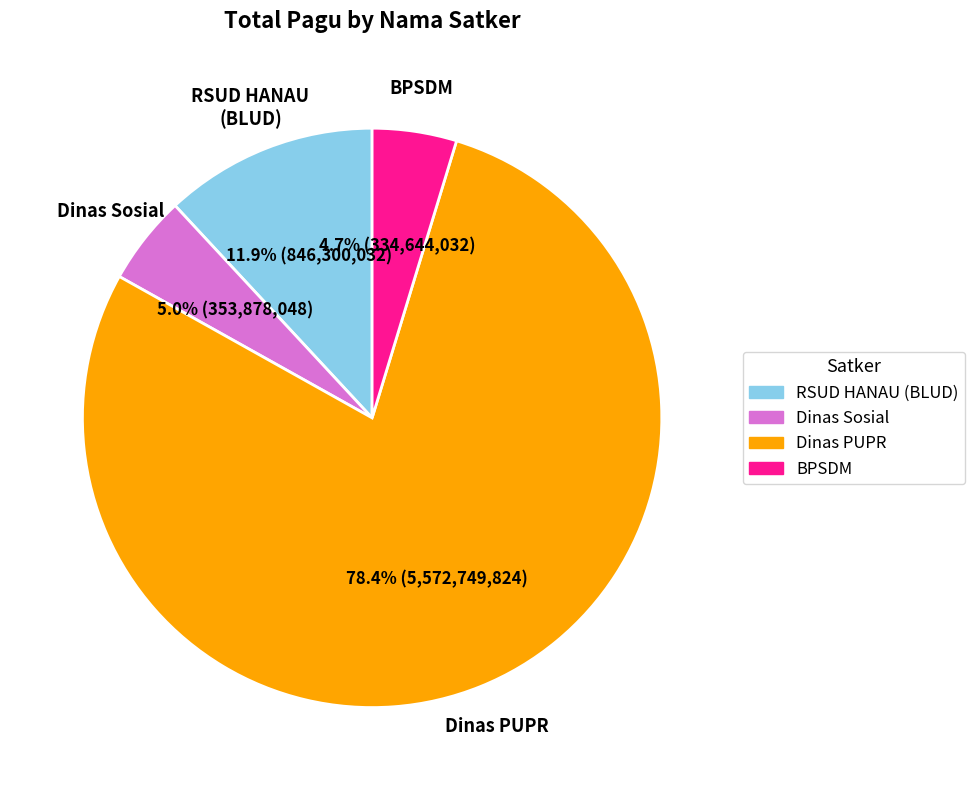

Is there any slice that represents more than half of the pie?

Yes